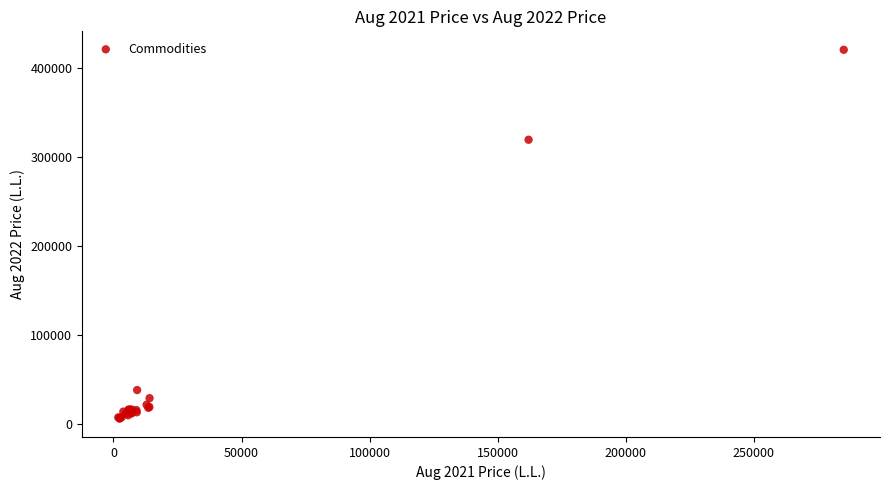

What Y value in the scatter plot is closest to 213016?

319000.0